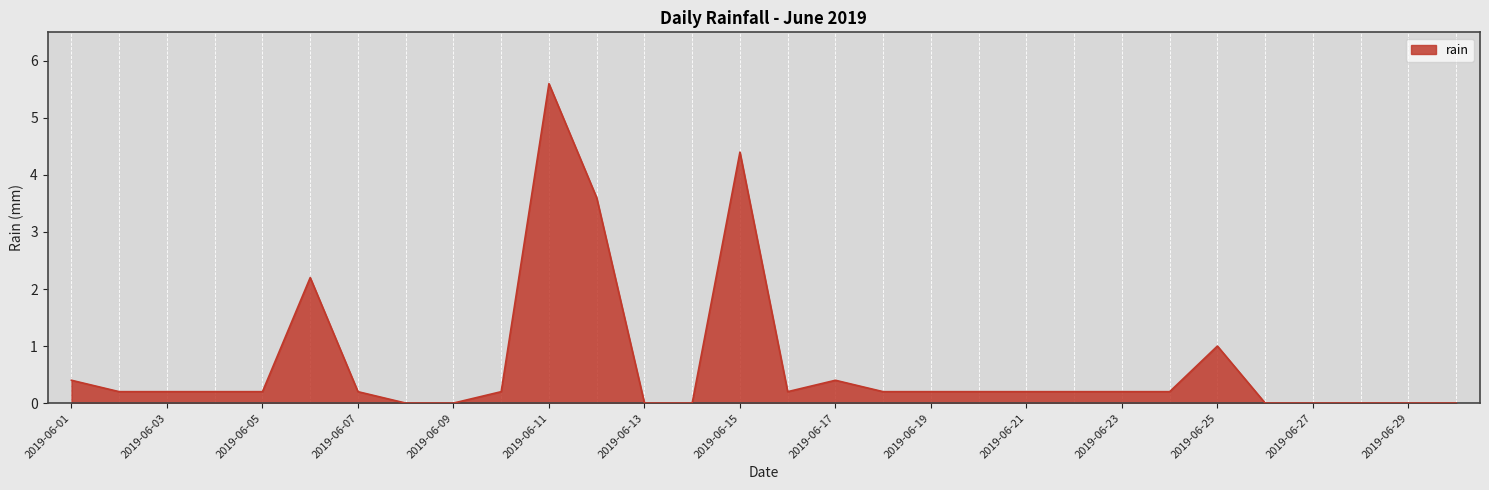

Reading left to right, extract all data points from this chart.

0.4	0.2	0.2	0.2	0.2	2.2	0.2	0.0	0.0	0.2	5.6	3.6	0.0	0.0	4.4	0.2	0.4	0.2	0.2	0.2	0.2	0.2	0.2	0.2	1.0	0.0	0.0	0.0	0.0	0.0